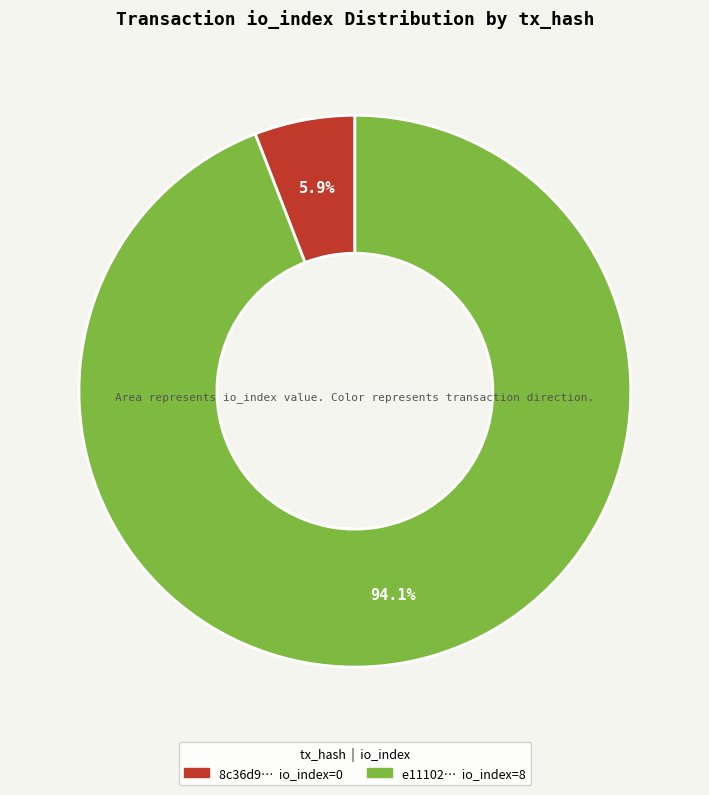

Count the number of slices in the pie.

2